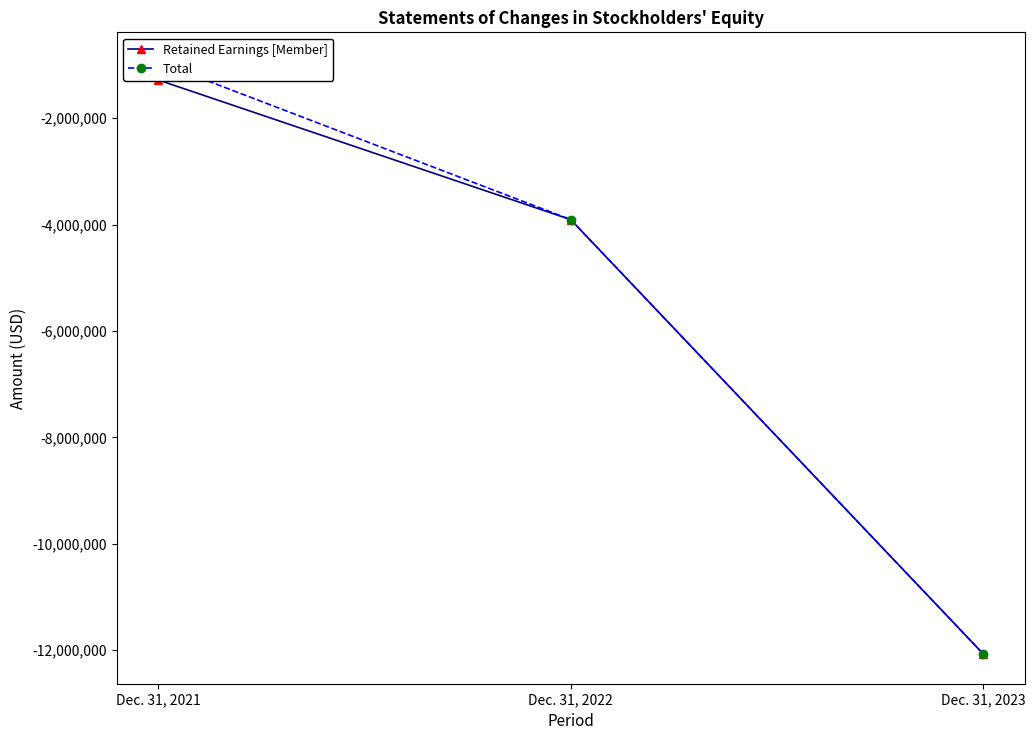

Which series has the widest spread of values?

Total